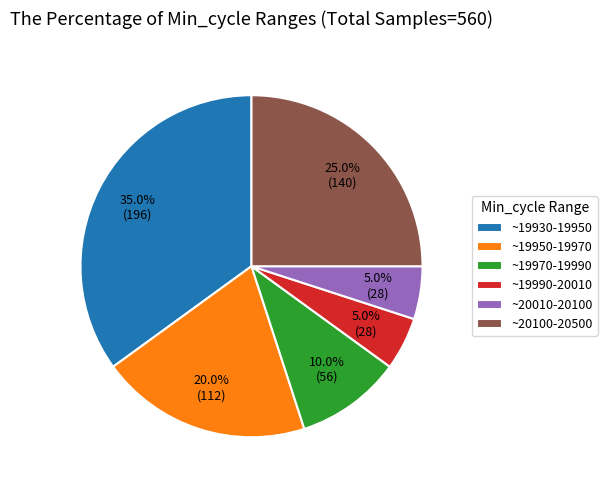

Is there any slice that represents more than half of the pie?

No